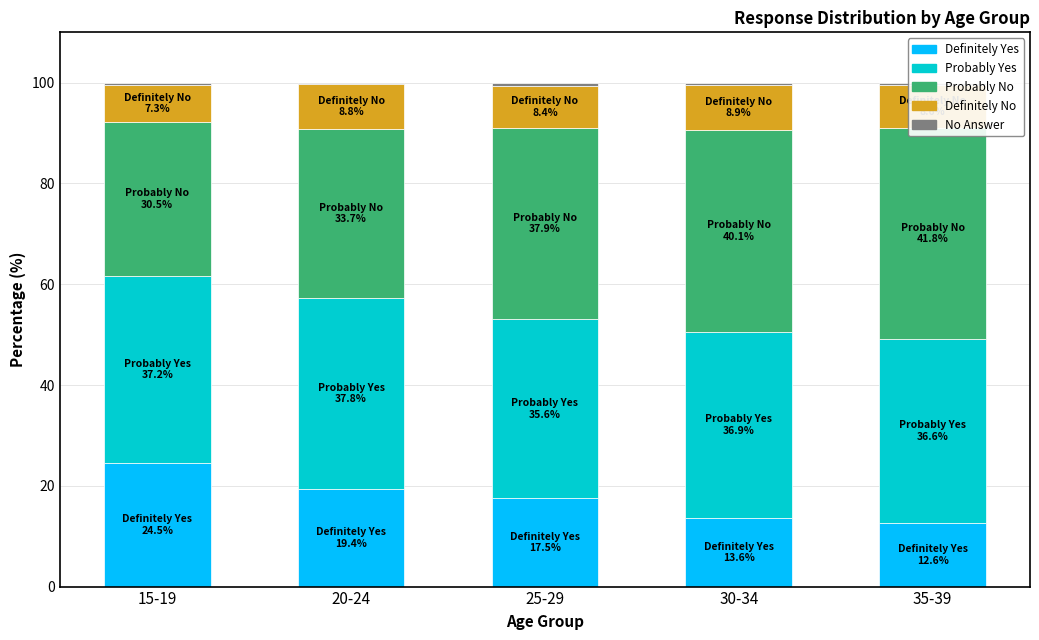

What is the spread (max minus min) of values at 35-39?

41.5